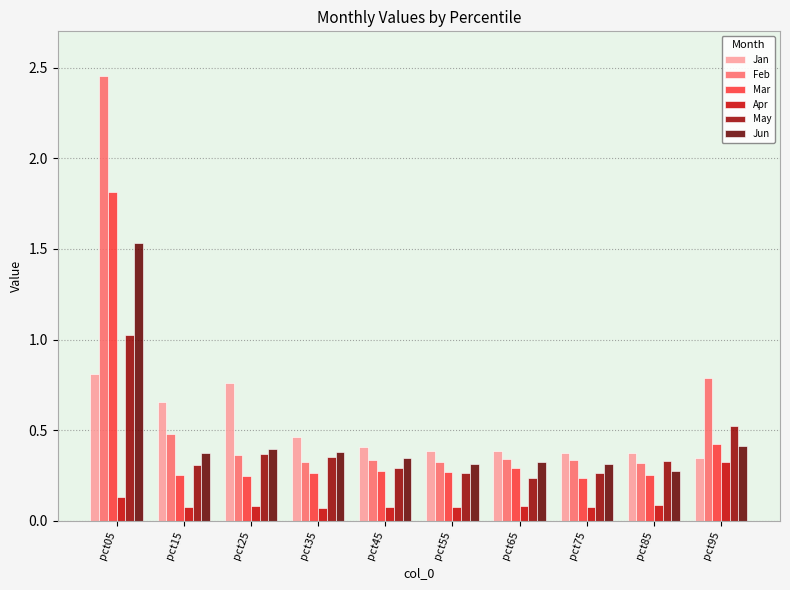

Rank the series by their maximum value, from lowest to highest.

Apr, Jan, May, Jun, Mar, Feb